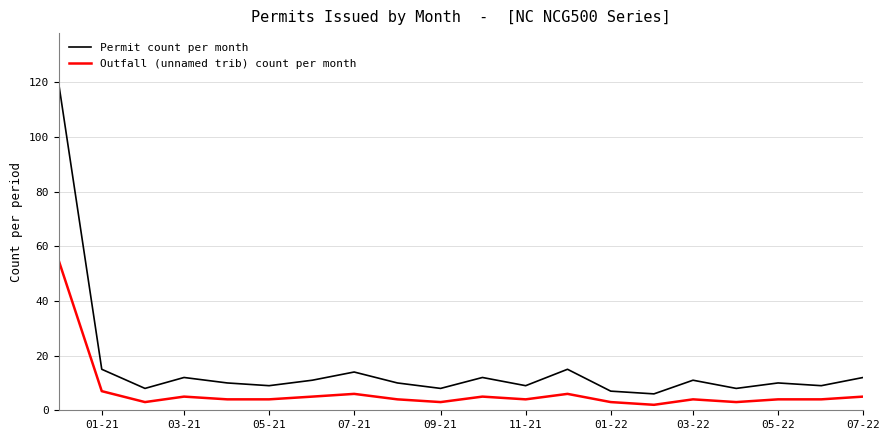

What is the maximum value for Permit count per month?

120